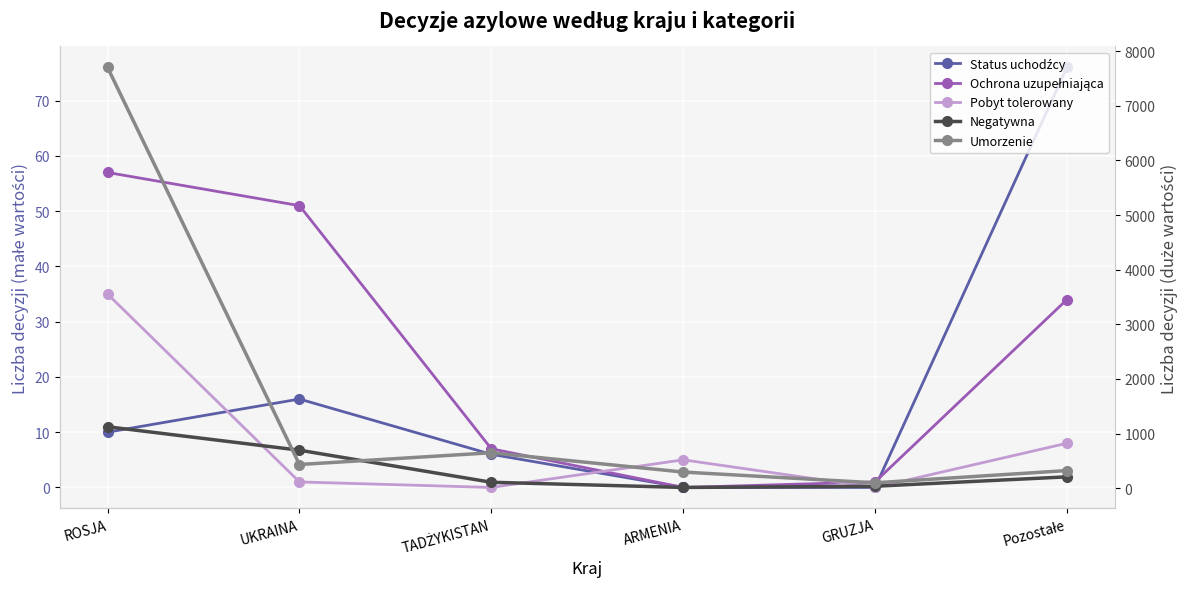

Reading left to right, what are all the values shown in this chart?

Status uchodźcy: ROSJA=10	UKRAINA=16	TADŻYKISTAN=6	ARMENIA=0	GRUZJA=0	Pozostałe=76
Ochrona uzupełniająca: ROSJA=57	UKRAINA=51	TADŻYKISTAN=7	ARMENIA=0	GRUZJA=1	Pozostałe=34
Pobyt tolerowany: ROSJA=35	UKRAINA=1	TADŻYKISTAN=0	ARMENIA=5	GRUZJA=0	Pozostałe=8
Negatywna: ROSJA=1125	UKRAINA=696	TADŻYKISTAN=109	ARMENIA=14	GRUZJA=36	Pozostałe=208
Umorzenie: ROSJA=7701	UKRAINA=434	TADŻYKISTAN=649	ARMENIA=296	GRUZJA=99	Pozostałe=323